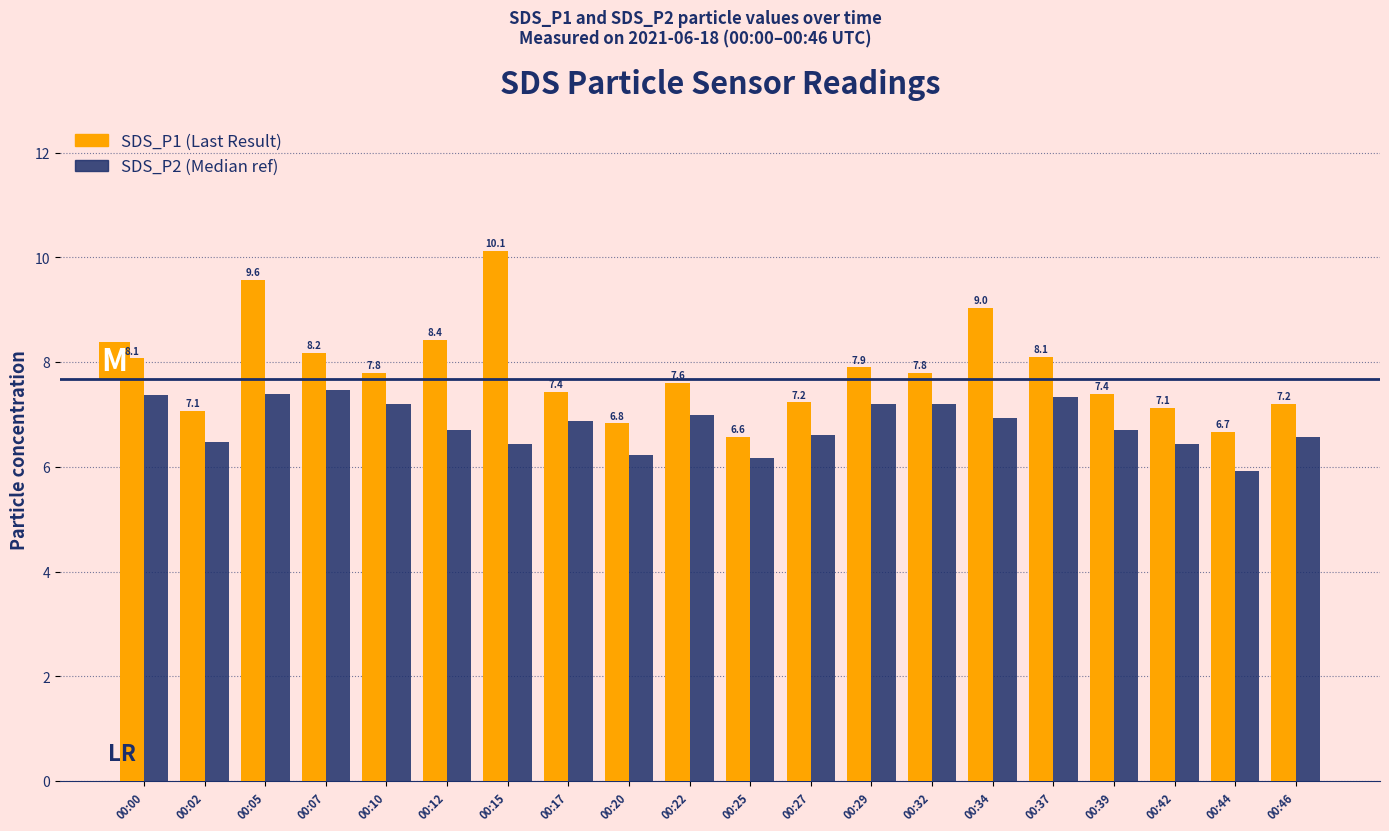

What is the spread (max minus min) of values at 00:32?

0.6